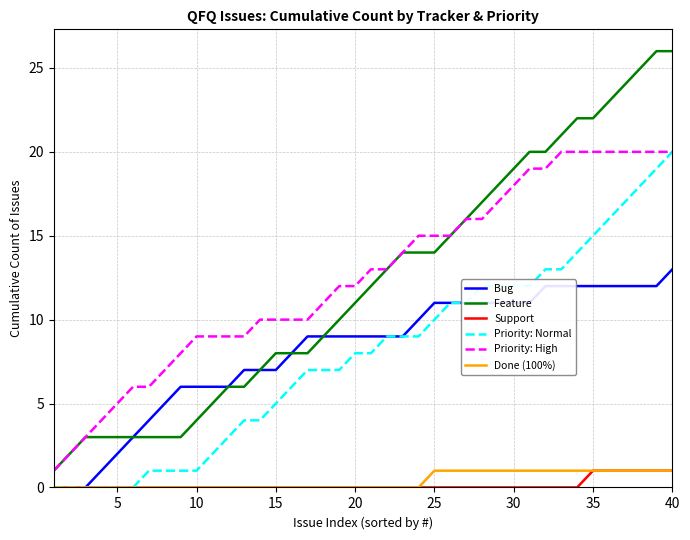

True or false: Priority: High and Done (100%) cross at least once.

False